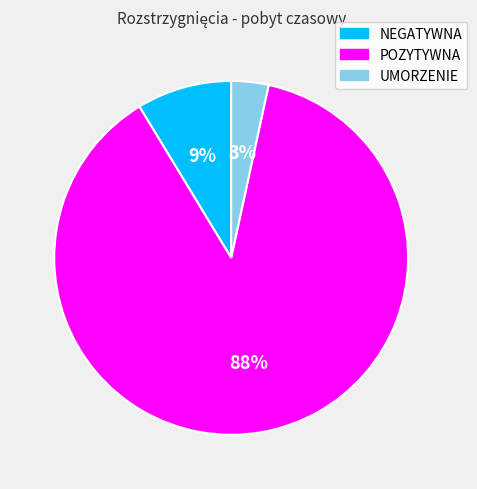

Which has a higher value, POZYTYWNA or UMORZENIE?

POZYTYWNA